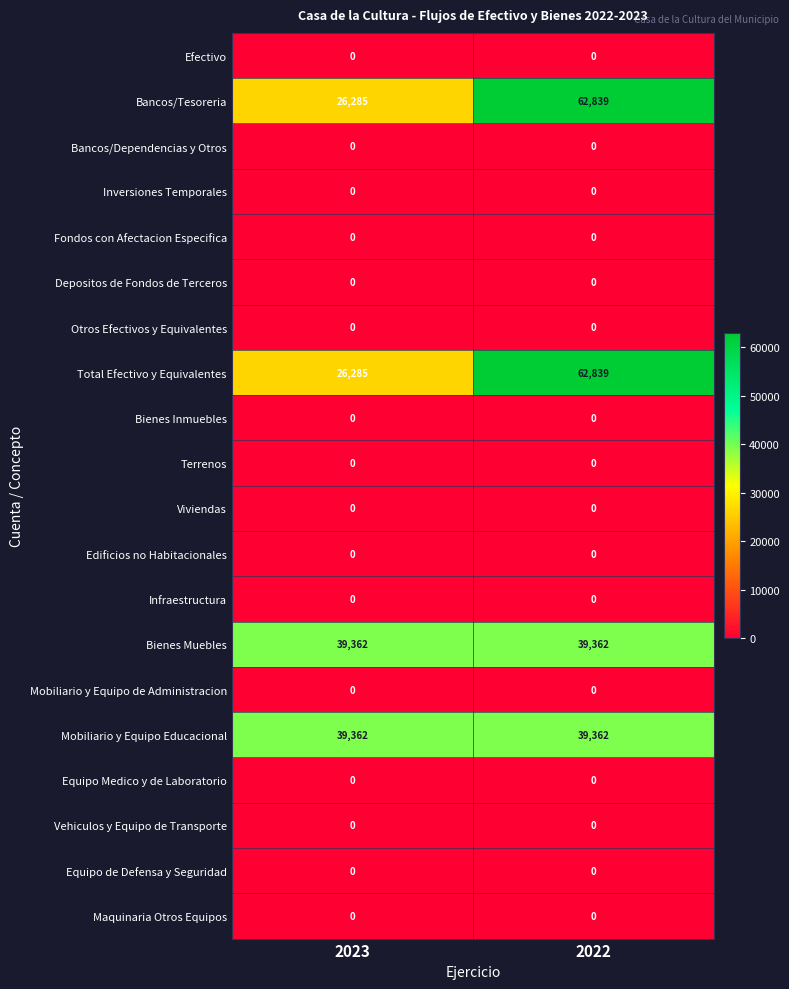

What is the total value across all series at 2023?

131294